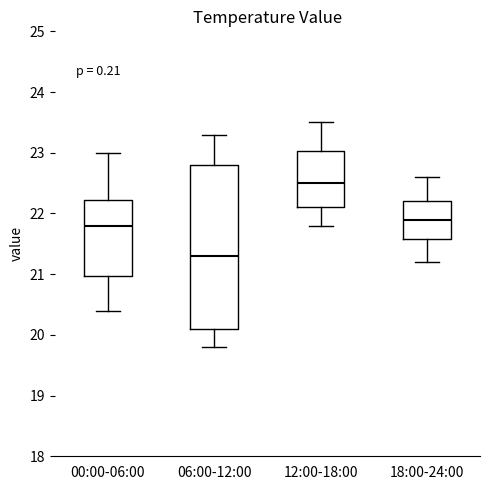

Where does the lower whisker of the box for 06:00-12:00 end on the y-axis? The values are not printed on the chart, so give them approximately, as read against the axis.

19.8